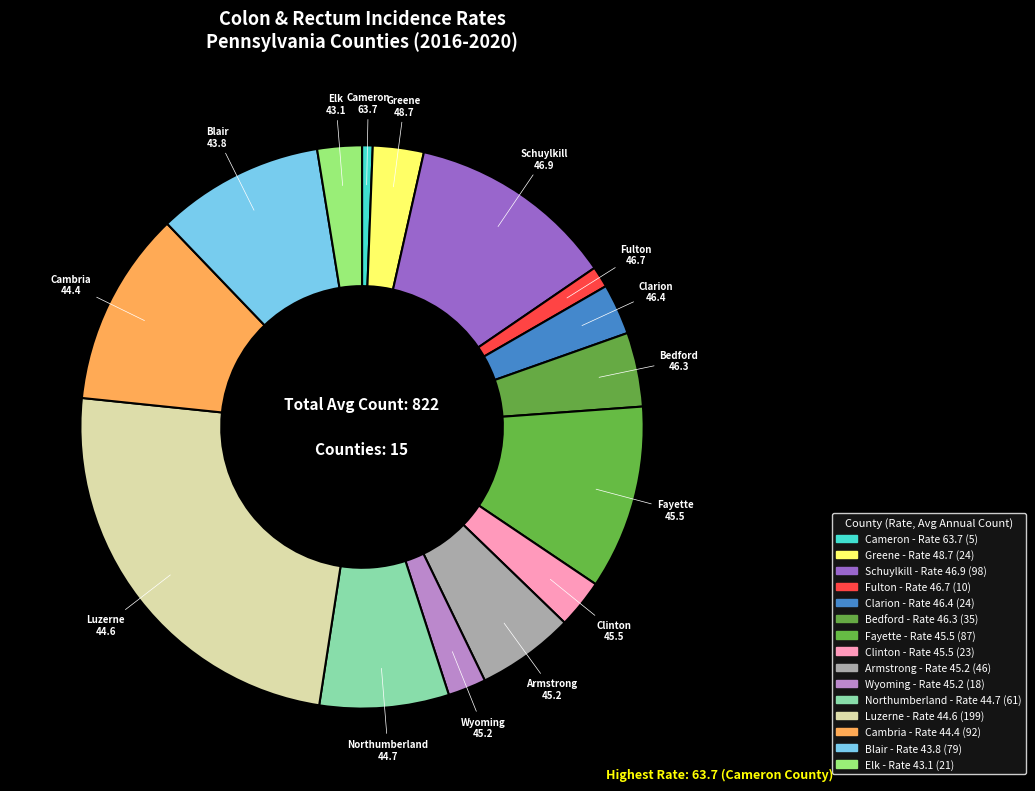

Count the number of slices in the pie.

15